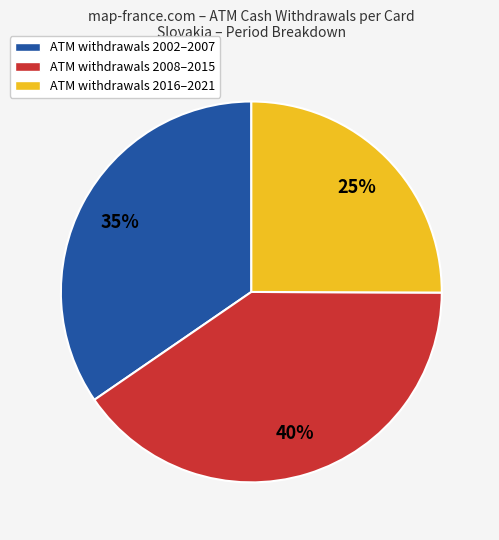

What is the smallest slice in the pie chart?

ATM withdrawals 2016–2021